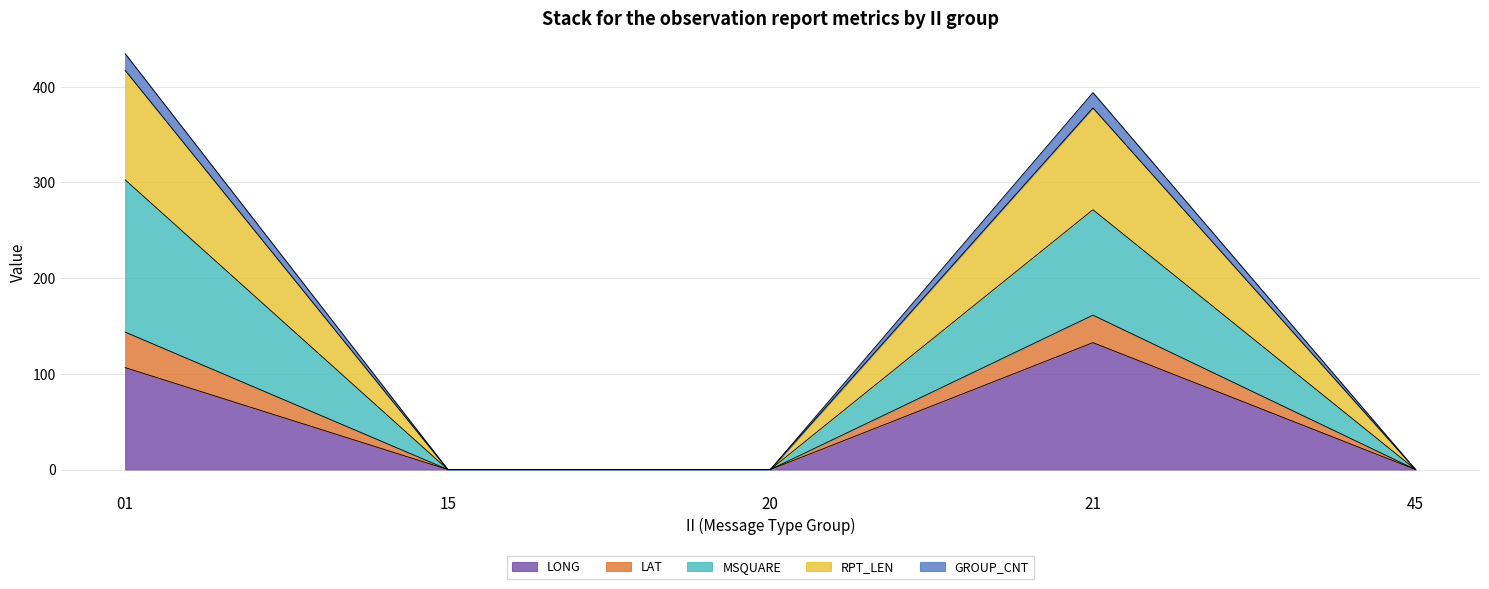

The LONG series shows -90.8 at 45. True or false?

False